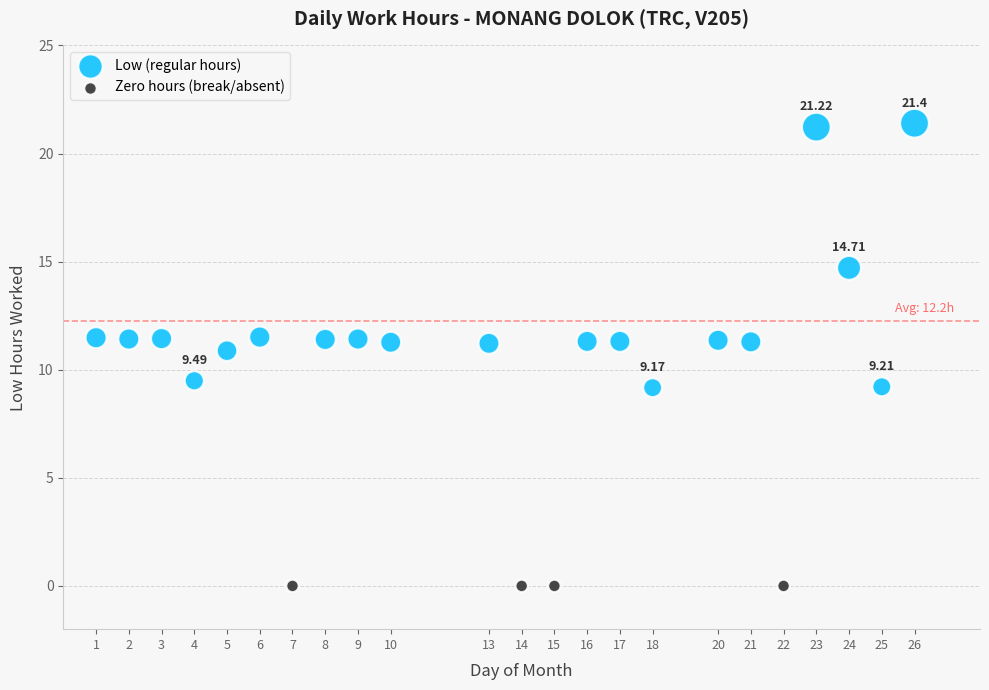

Which series contains the lowest Y value?

Zero hours (break/absent)